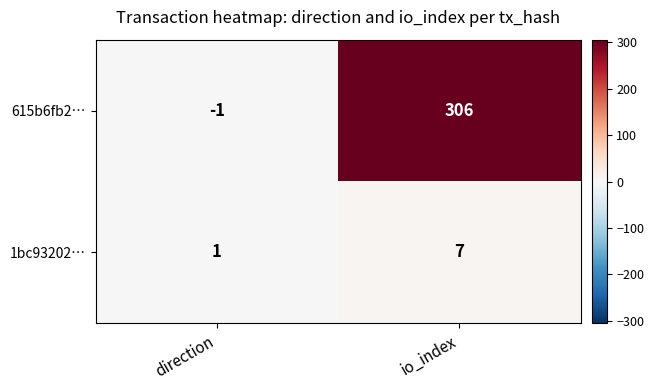

Reading left to right, what are all the values shown in this chart?

615b6fb2…: direction=-1	io_index=306
1bc93202…: direction=1	io_index=7